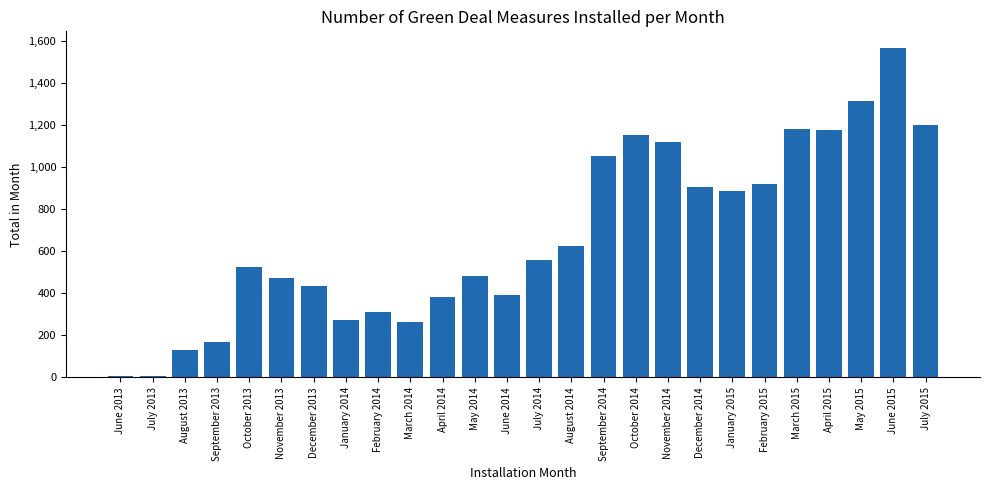

What is the label of the 9th bar from the left?

February 2014